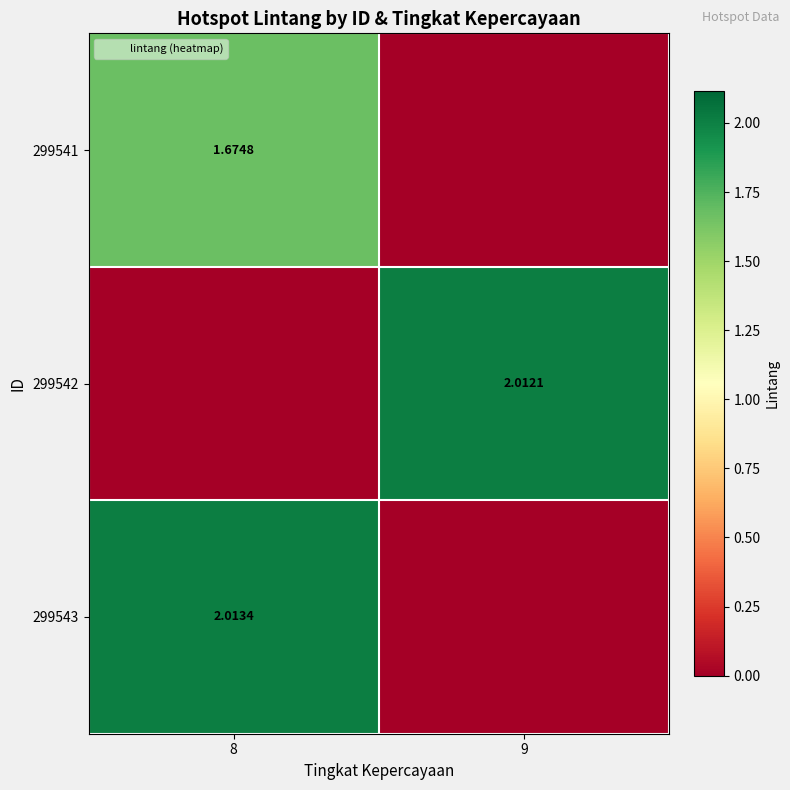

List the series in order of their peak value, lowest first.

299541, 299542, 299543